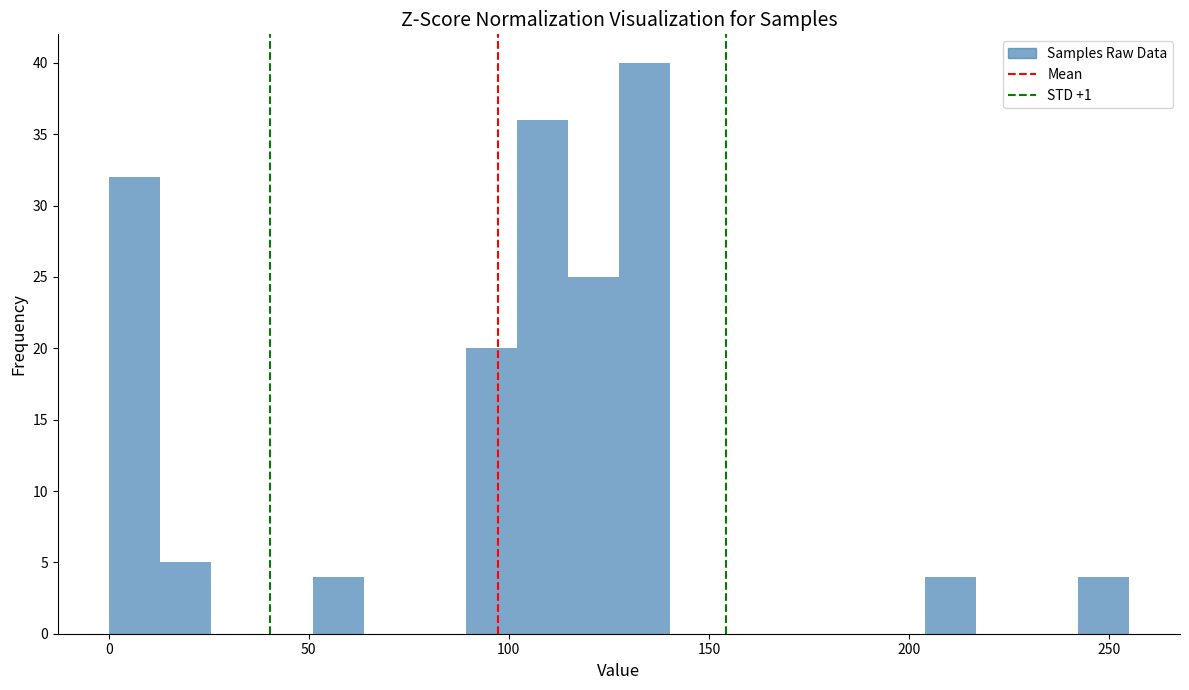

Read against the x-axis, roughly where is the centre of the tallest bar?

135